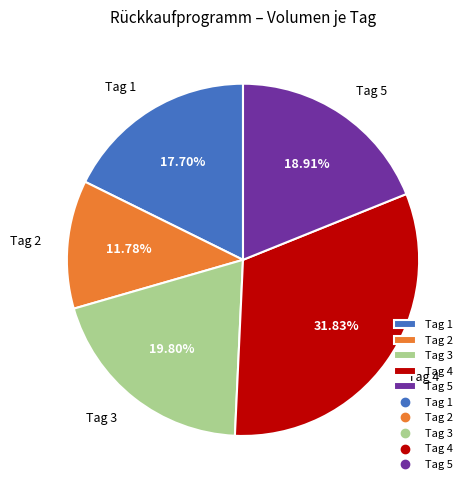

Rank the categories by value from highest to lowest.

Tag 4, Tag 3, Tag 5, Tag 1, Tag 2